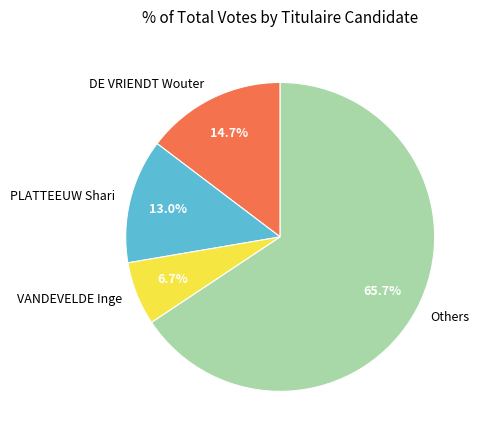

How much of the chart is everything except VANDEVELDE Inge?

93.3%